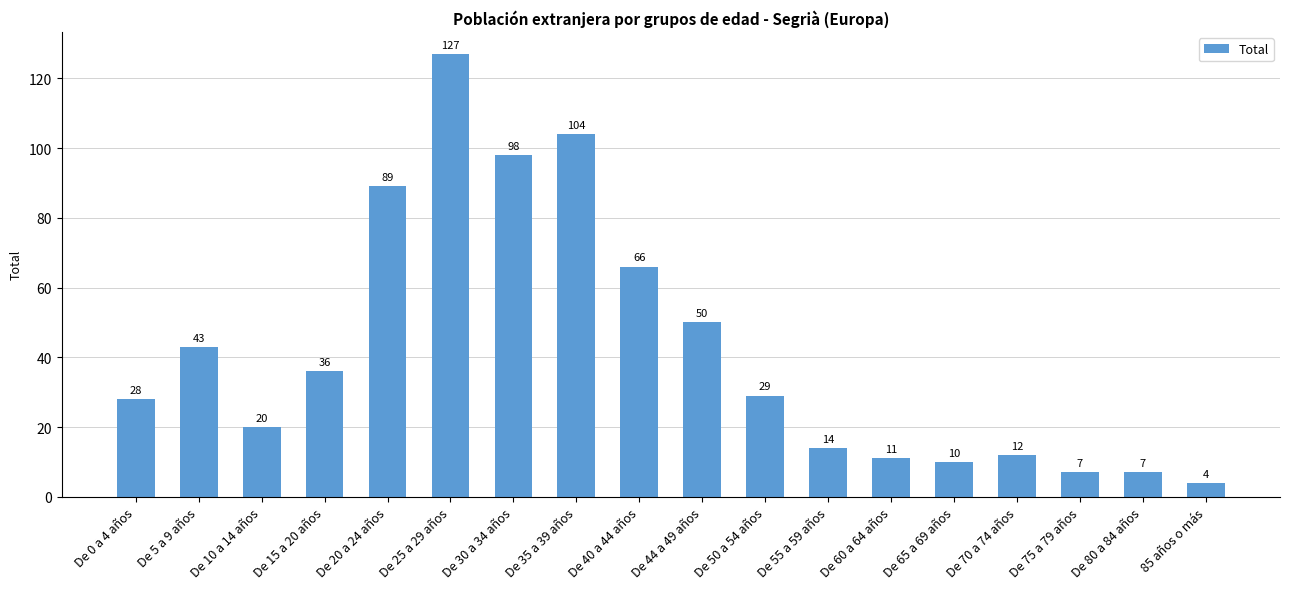

What is the sum of the values at De 65 a 69 años and De 60 a 64 años?

21